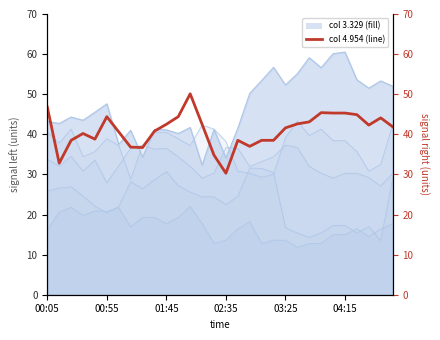

Where is the first local maximum for 4.954?

00:35